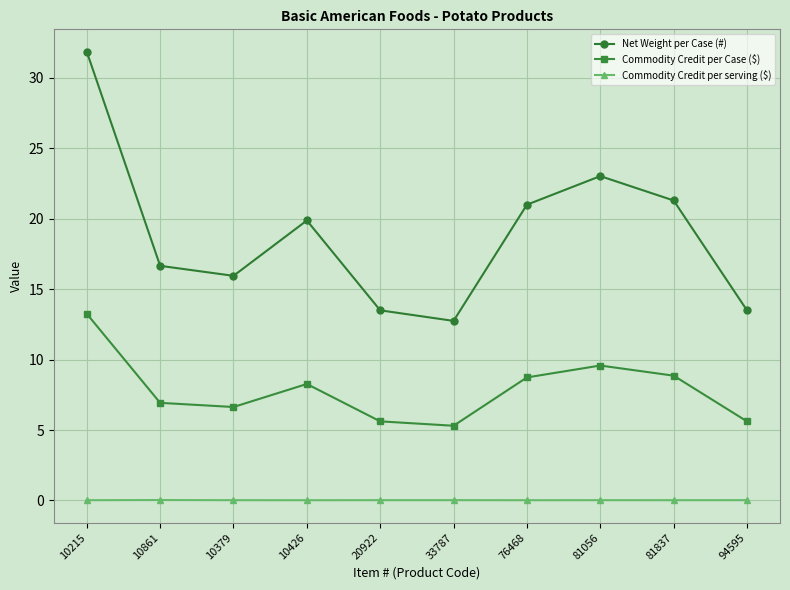

Is this an area chart (filled region under the line)?

No